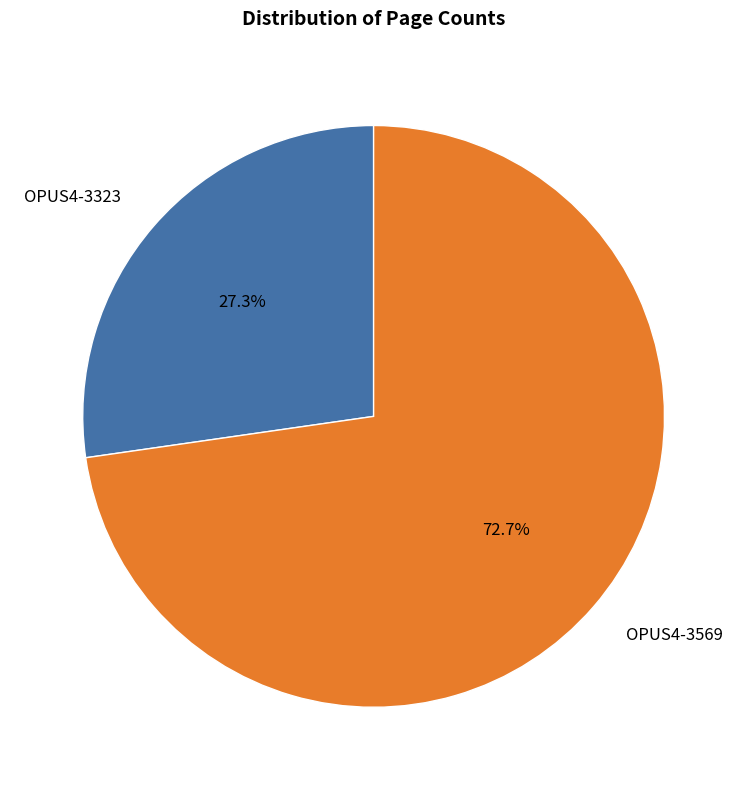

To the nearest percent, what is the difference between the largest and smallest slice percentages?

45%